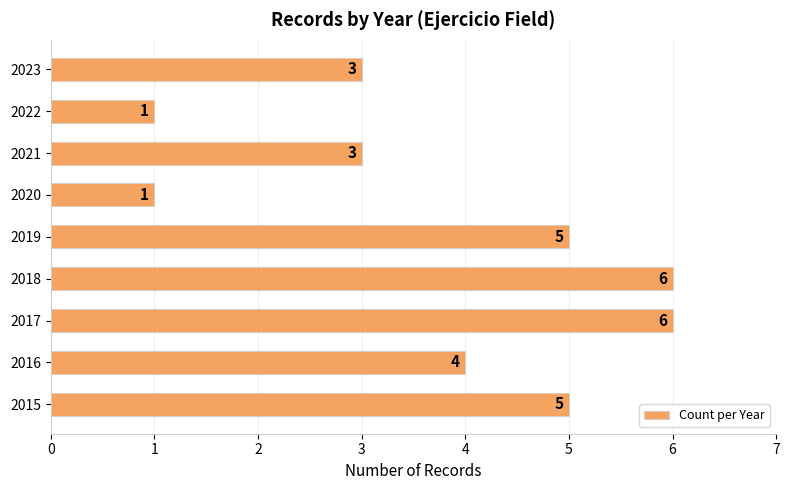

Read the value at 2018.

6